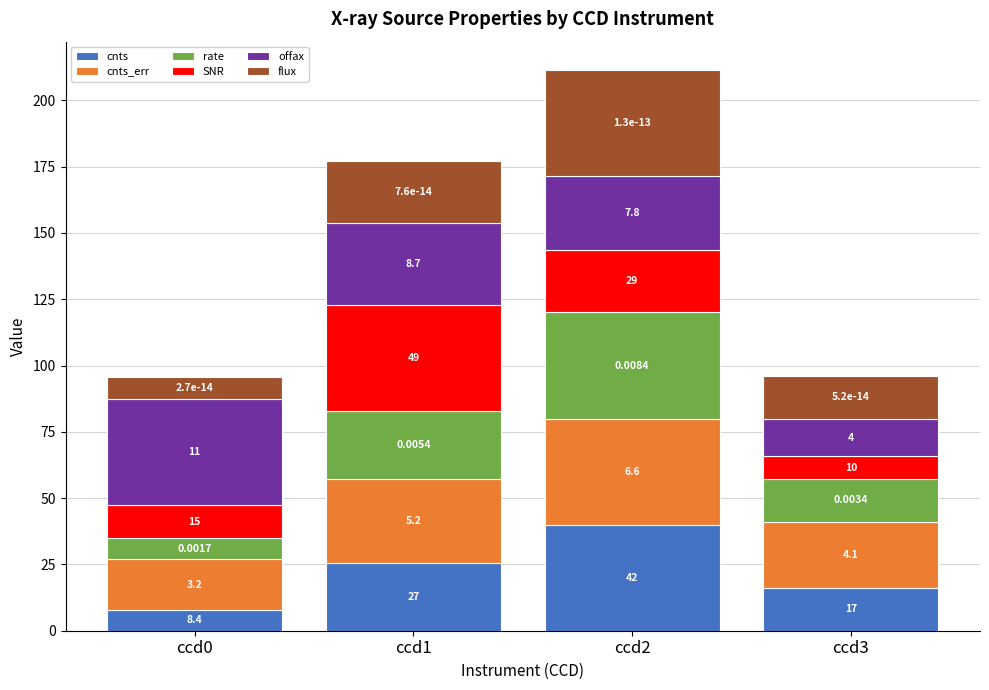

Does the chart contain any negative values?

No